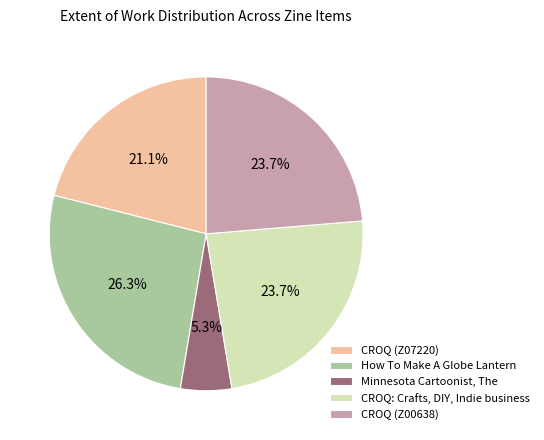

Do CROQ (Z07220) and CROQ (Z00638) together represent more than half of the pie?

No